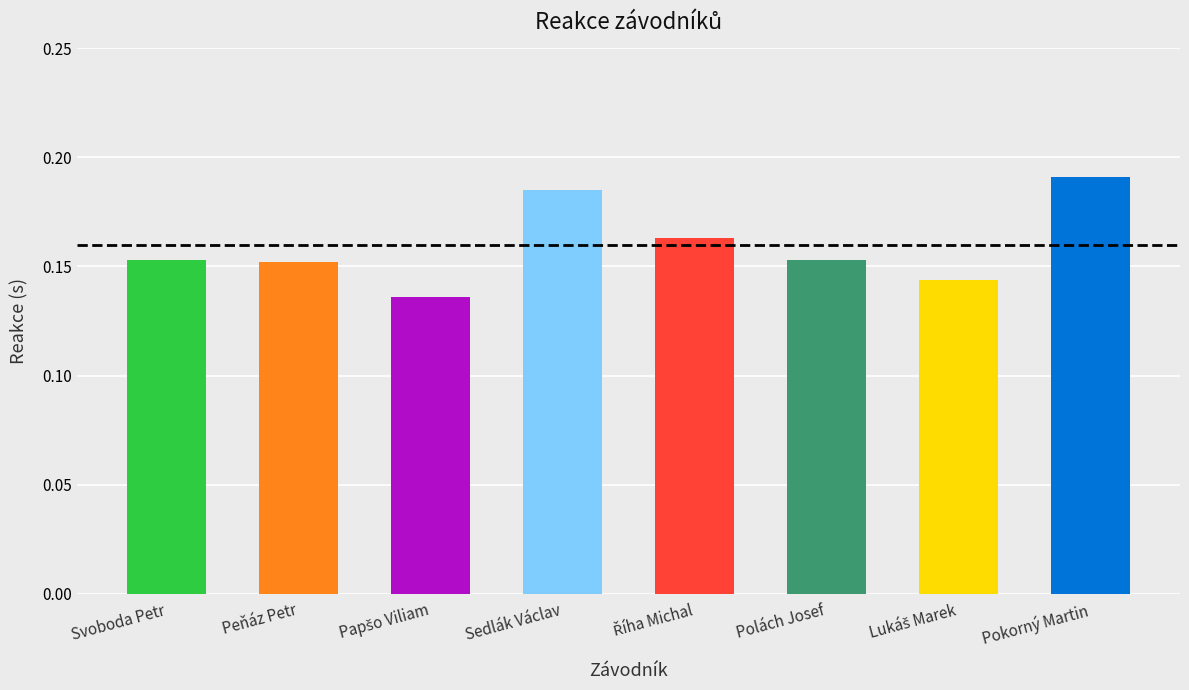

Which has a higher value, Pokorný Martin or Sedlák Václav?

Pokorný Martin